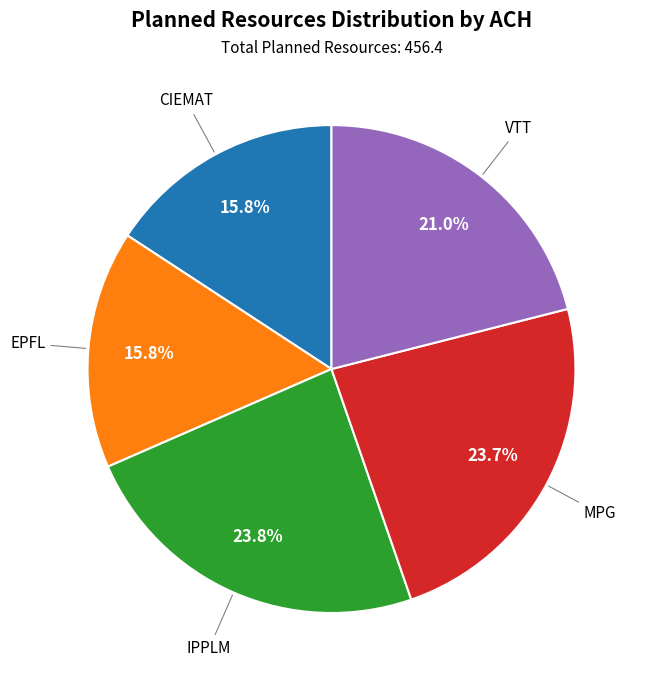

Between CIEMAT and IPPLM, which is larger?

IPPLM